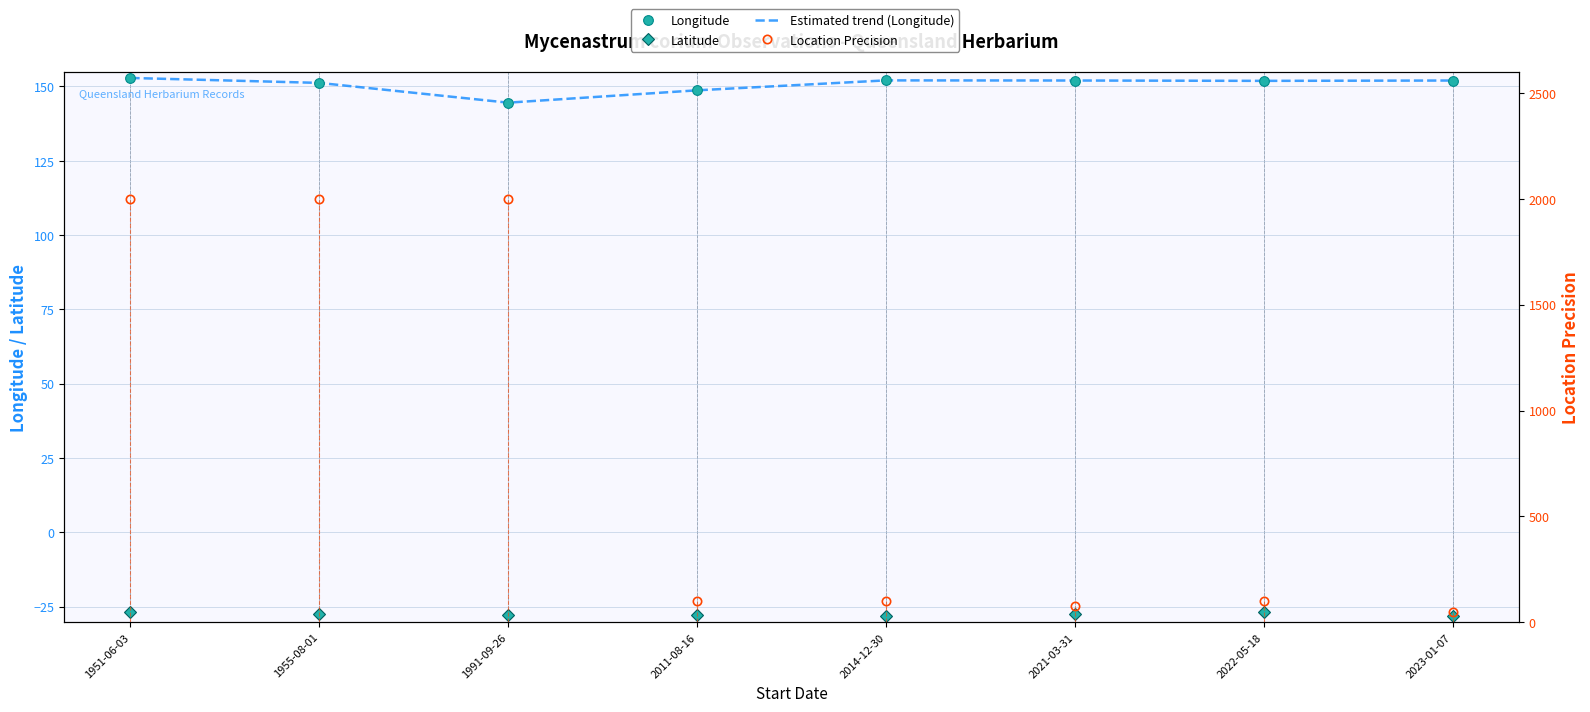

At which label does Latitude first exceed -27?

1951-06-03